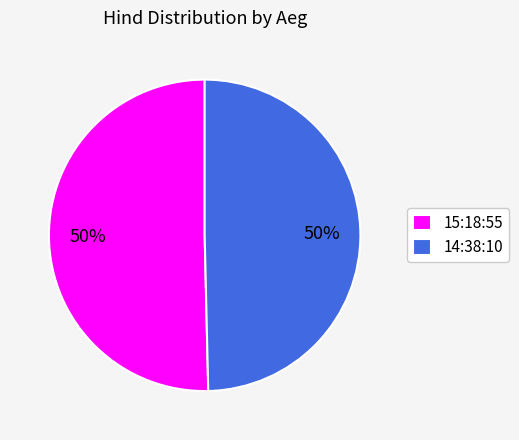

How many segments does this pie chart have?

2